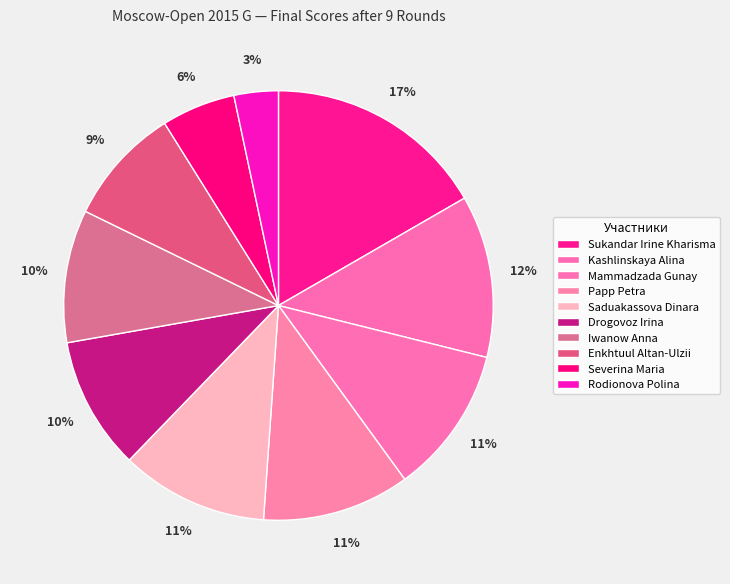

Rank the categories by value from lowest to highest.

Rodionova Polina, Severina Maria, Enkhtuul Altan-Ulzii, Drogovoz Irina, Iwanow Anna, Mammadzada Gunay, Papp Petra, Saduakassova Dinara, Kashlinskaya Alina, Sukandar Irine Kharisma